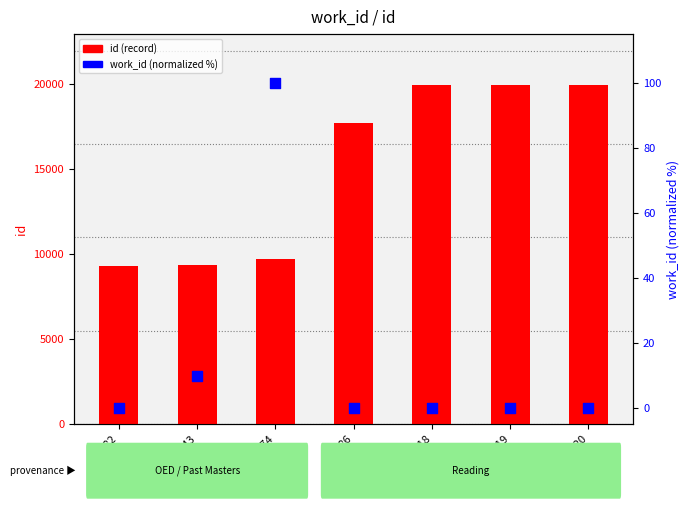

At how many categories does at least one series exceed 272?

7